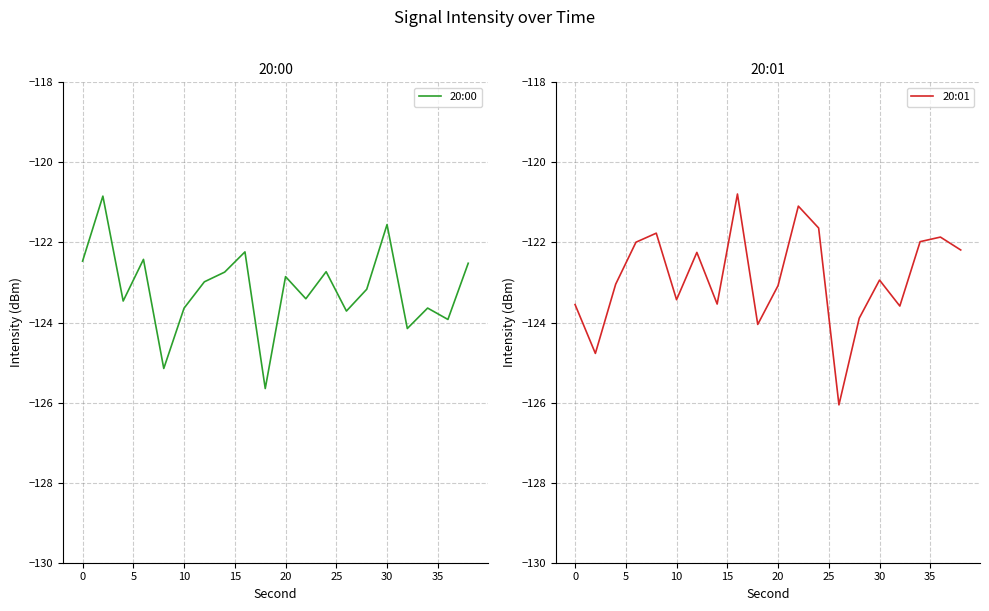

What is the value of the 20:00 point at the 12th from the left?

-123.4